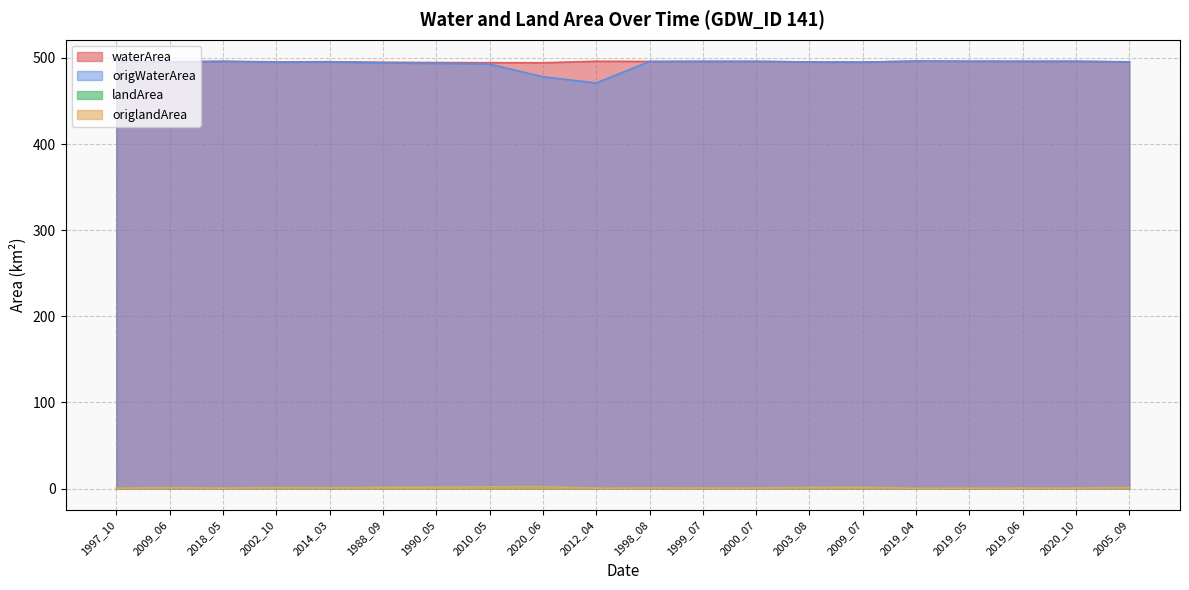

True or false: origWaterArea and landArea intersect in this chart.

False